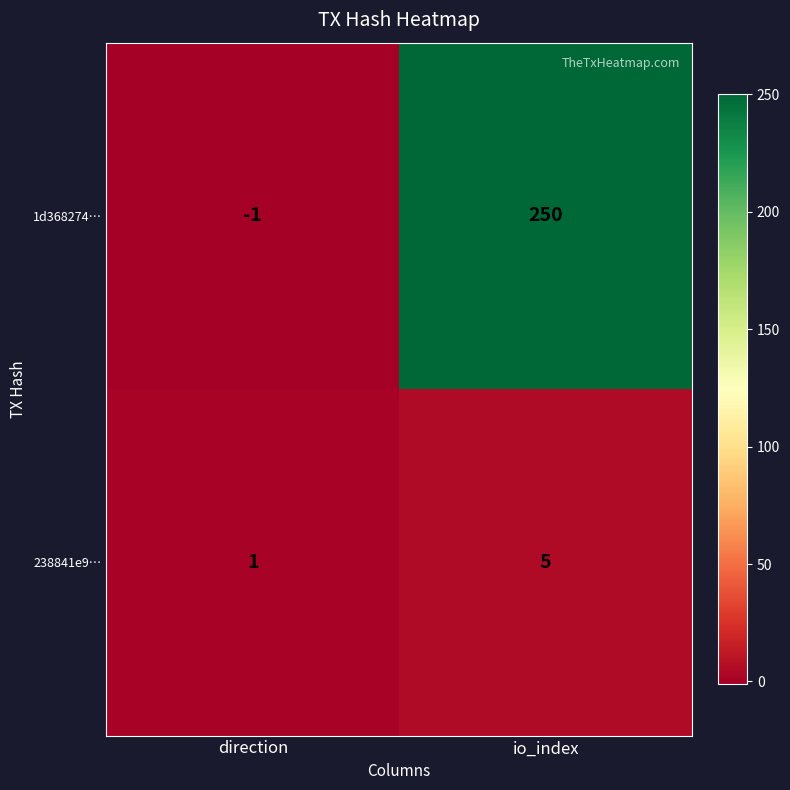

Reading left to right, transcribe all the data shown in this chart.

1d368274…: direction=-1	io_index=250
238841e9…: direction=1	io_index=5